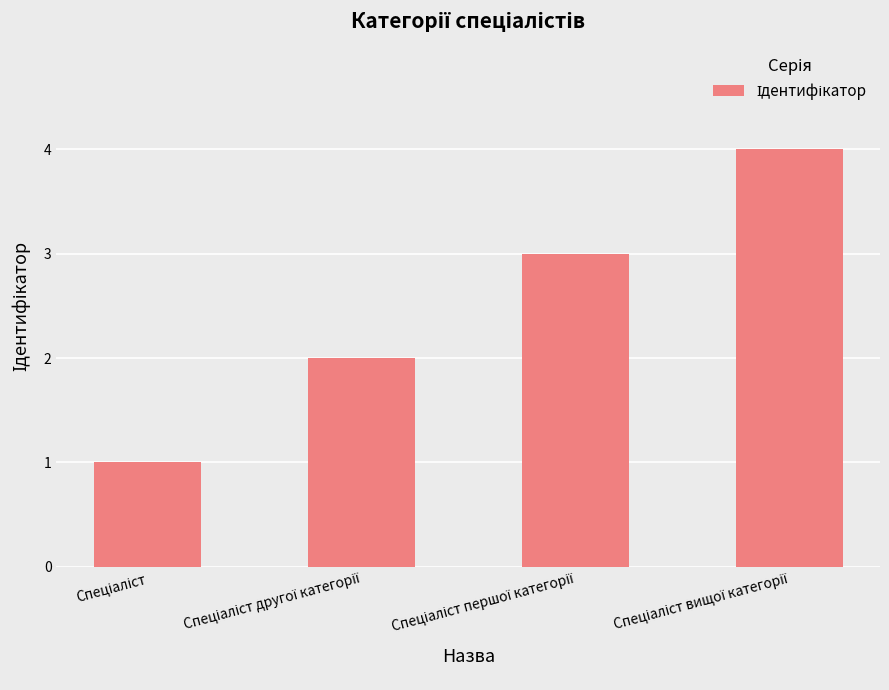

How many distinct data groups are displayed?

1